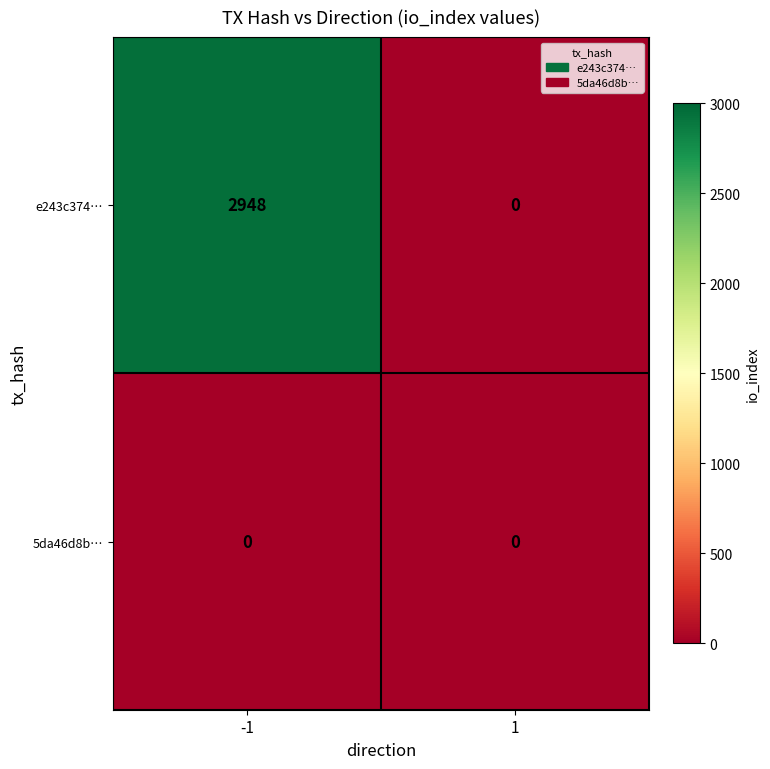

Which series changed the most between -1 and 1?

e243c374…